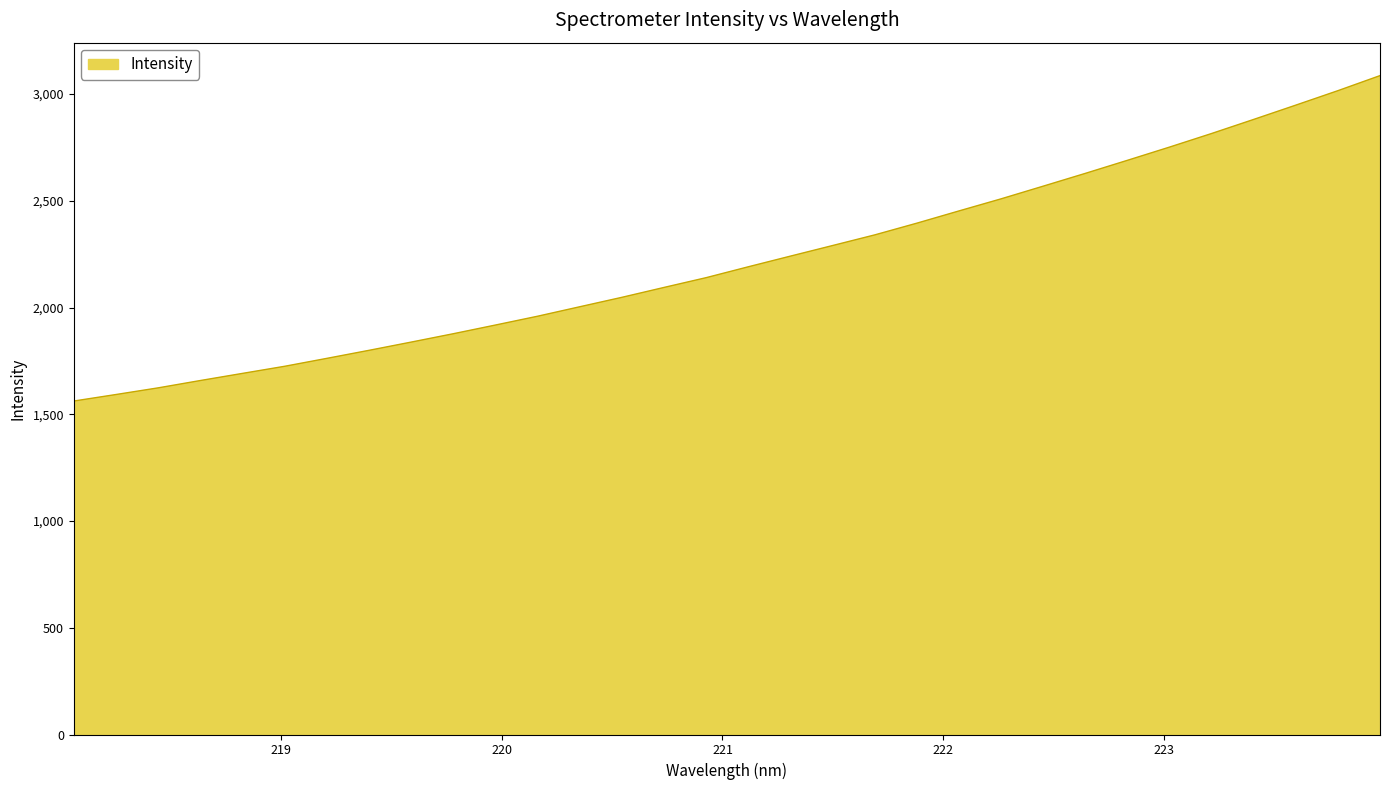

What is the difference between the maximum and minimum values?

1524.3